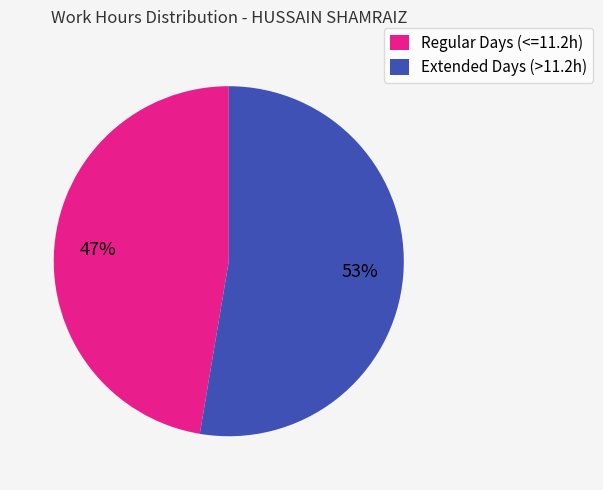

To the nearest percent, what portion does Extended Days (>11.2h) represent?

53%